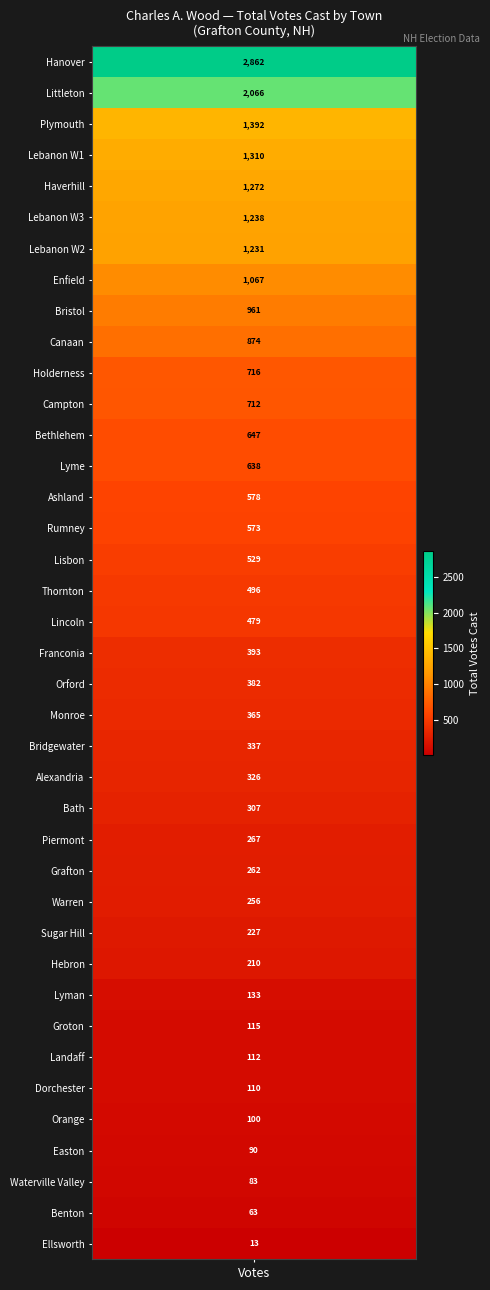

Reading right to left, extract all data points from this chart.

83	256	496	227	573	1392	267	382	100	365	638	133	2066	529	479	1238	1231	1310	112	716	210	1272	2862	115	262	393	1067	13	90	110	874	712	961	337	647	63	307	578	326